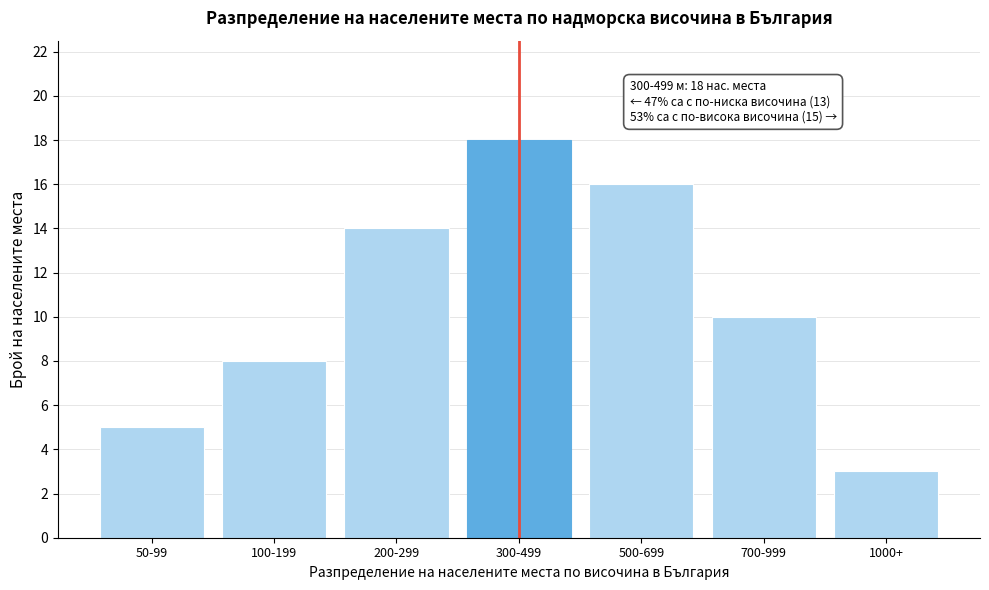

Reading left to right, transcribe all the data shown in this chart.

5	8	14	18	16	10	3